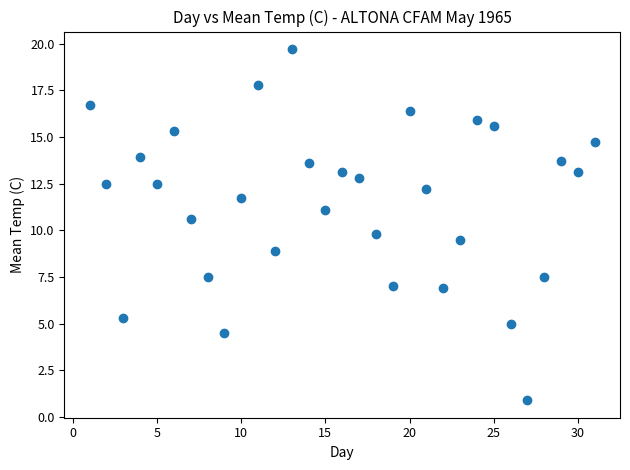

What is the range of Y values (max minus min)?

18.8